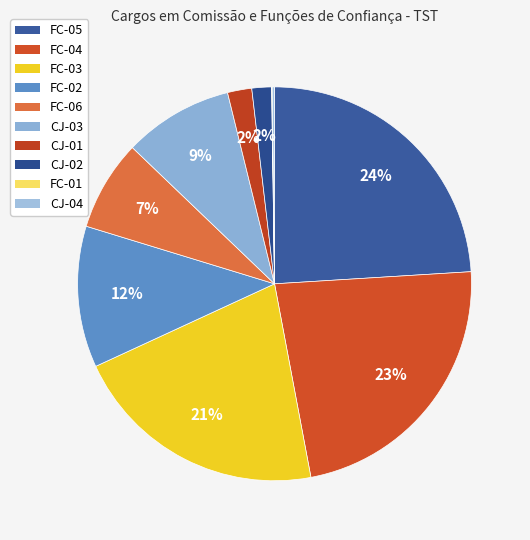

How many segments does this pie chart have?

10